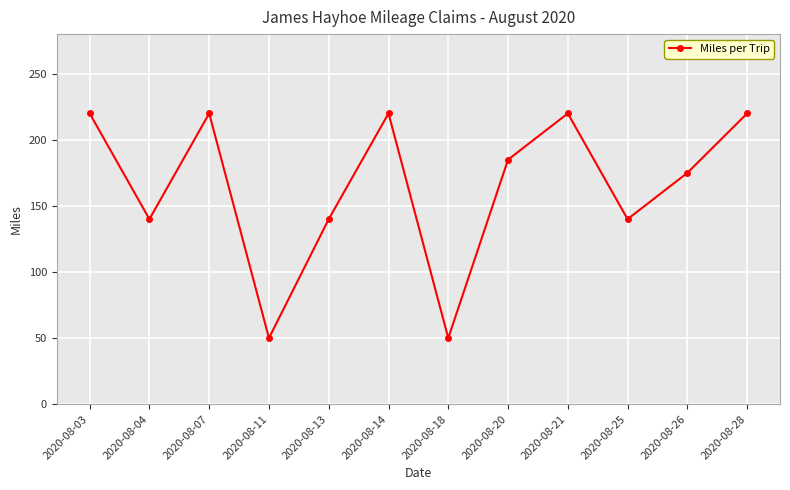

What is the difference between the maximum and minimum values?

170